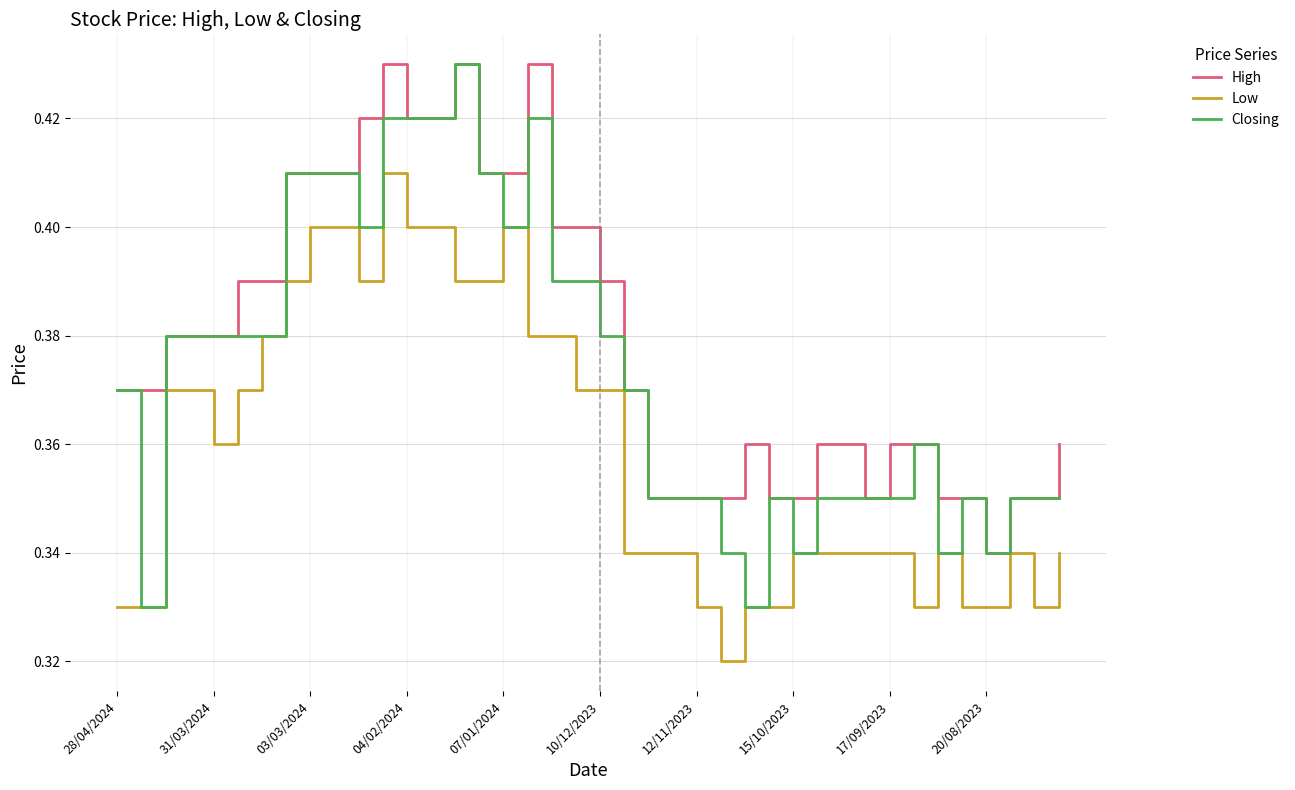

List the series in order of their overall mean, lowest first.

Low, Closing, High